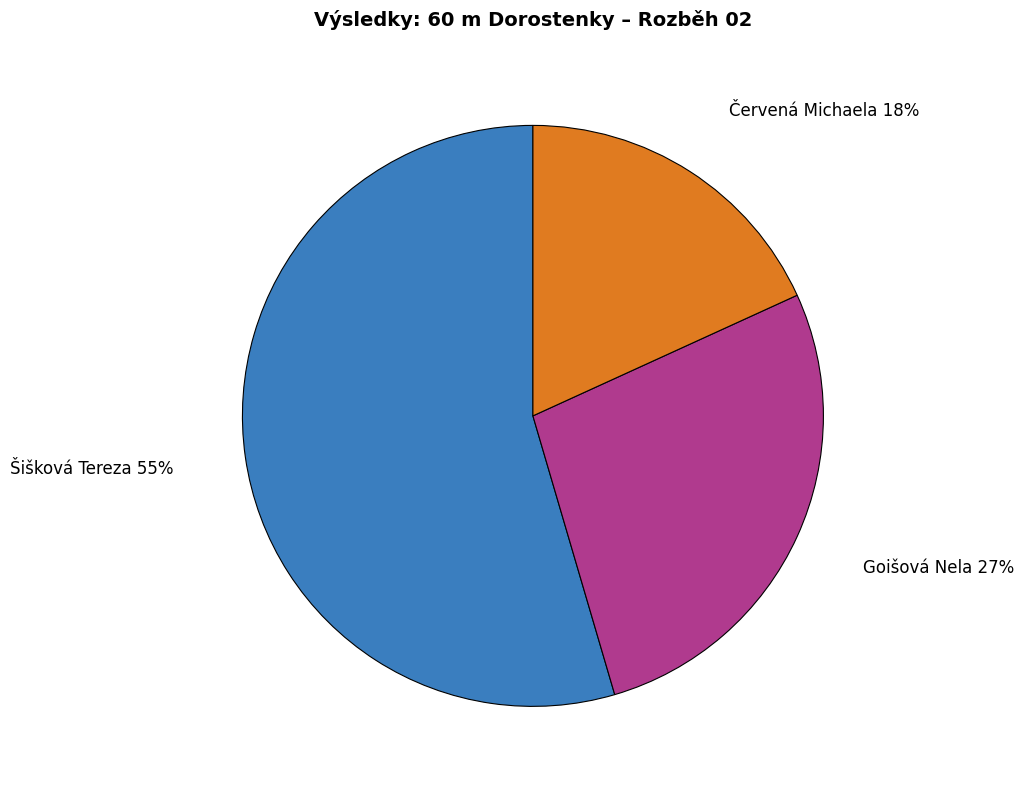

How many segments does this pie chart have?

3